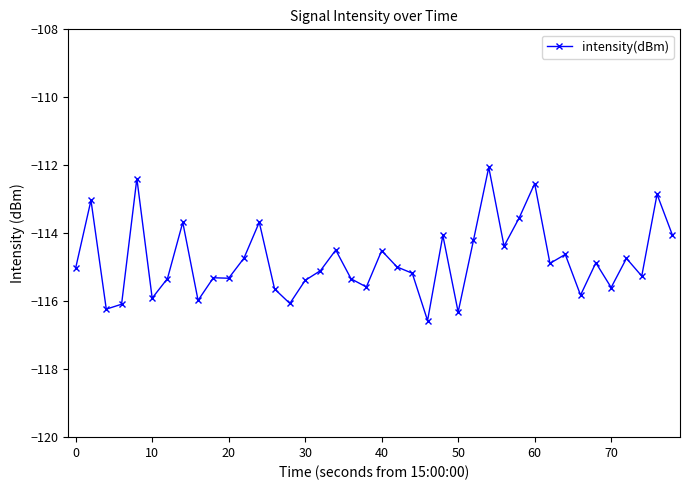

What is the maximum value shown in the chart?

-112.1